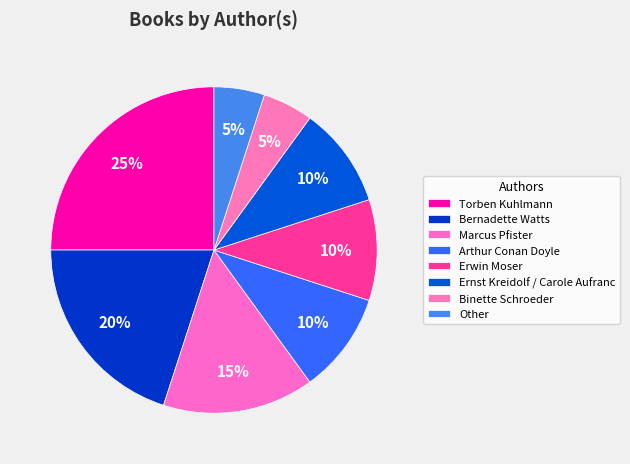

Rank the categories by value from highest to lowest.

Torben Kuhlmann, Bernadette Watts, Marcus Pfister, Arthur Conan Doyle, Erwin Moser, Ernst Kreidolf / Carole Aufranc, Binette Schroeder, Other